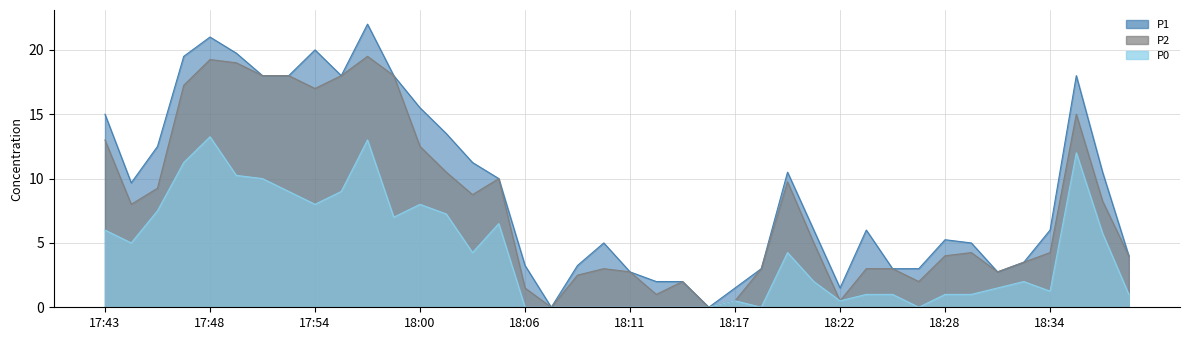

True or false: P1 has more than 2 points higher than both neighbors.

True